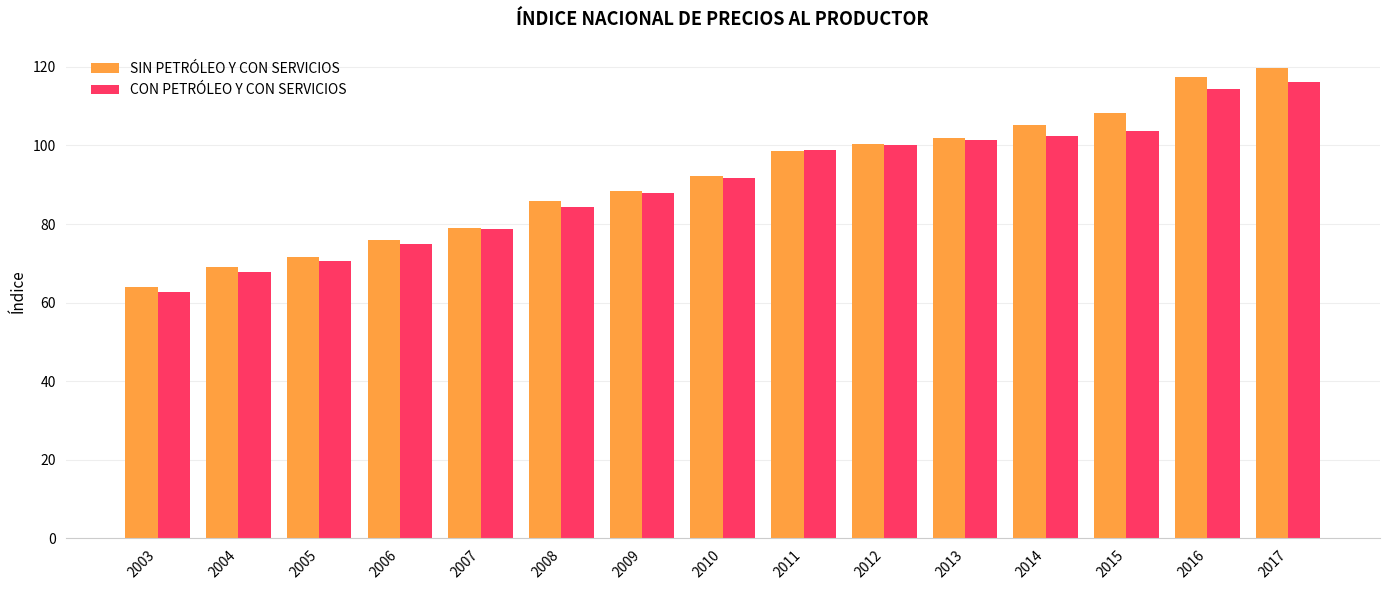

At which label does CON PETRÓLEO Y CON SERVICIOS reach its peak?

2017